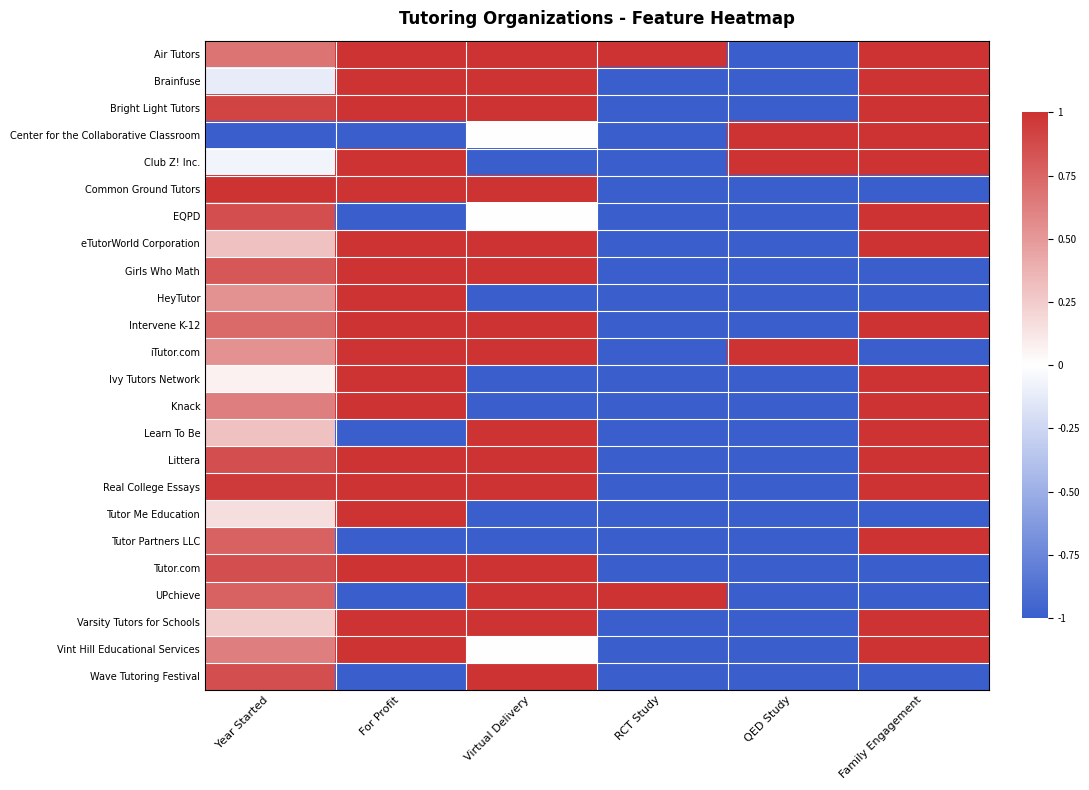

How many series are shown in this chart?

24